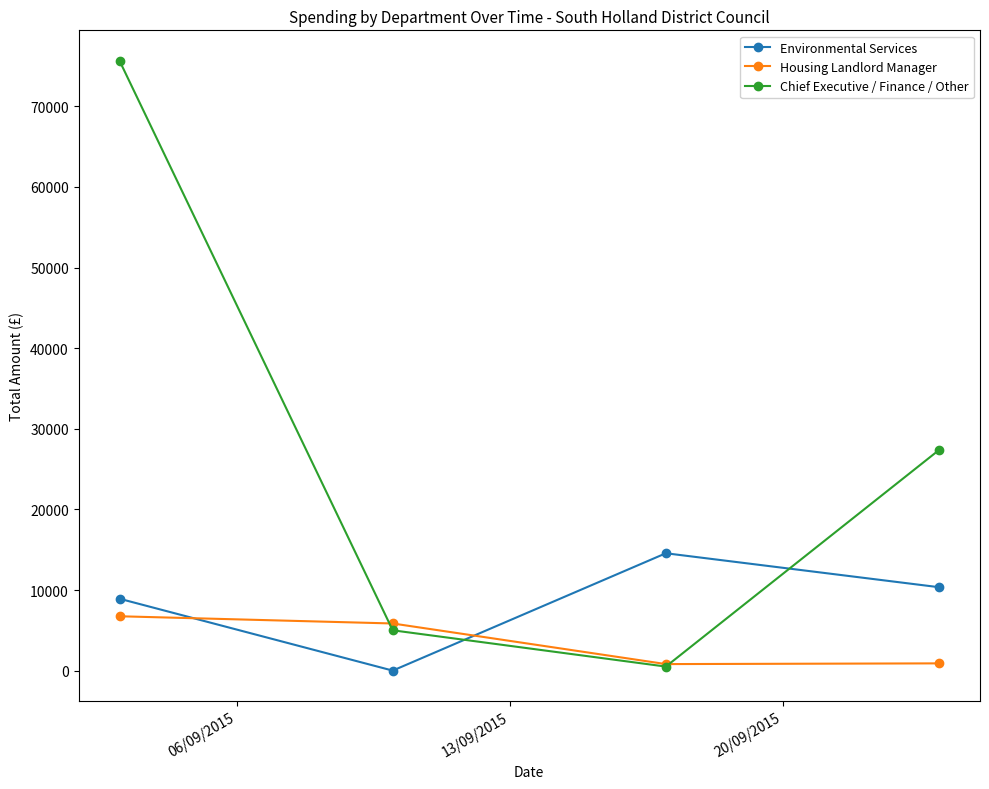

Rank the series by their average value, from lowest to highest.

Housing Landlord Manager, Environmental Services, Chief Executive / Finance / Other